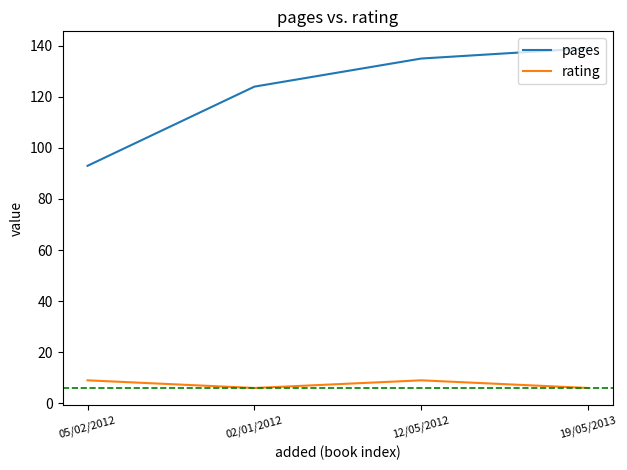

What position from the right is 02/01/2012?

3